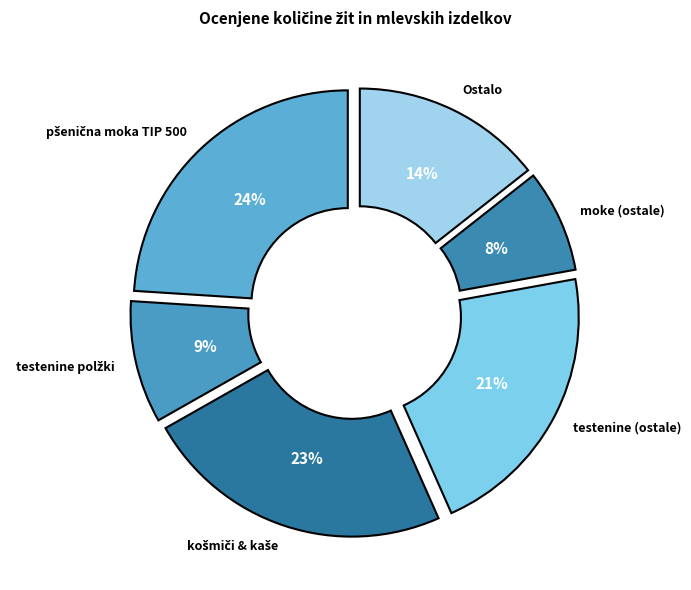

How many segments does this pie chart have?

6